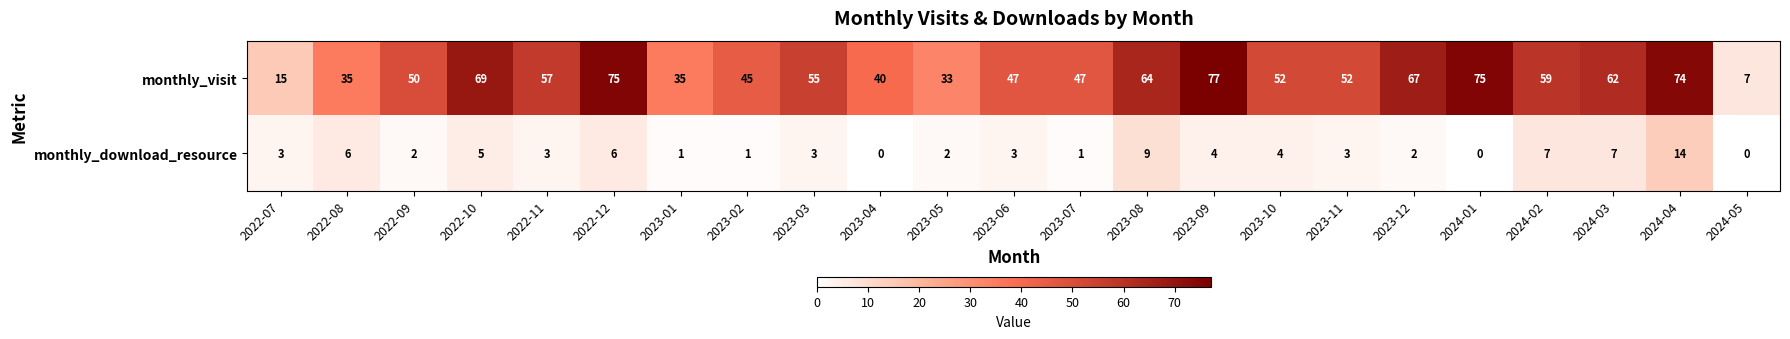

Read the monthly_visit value at 2023-11, to the nearest 10.

50